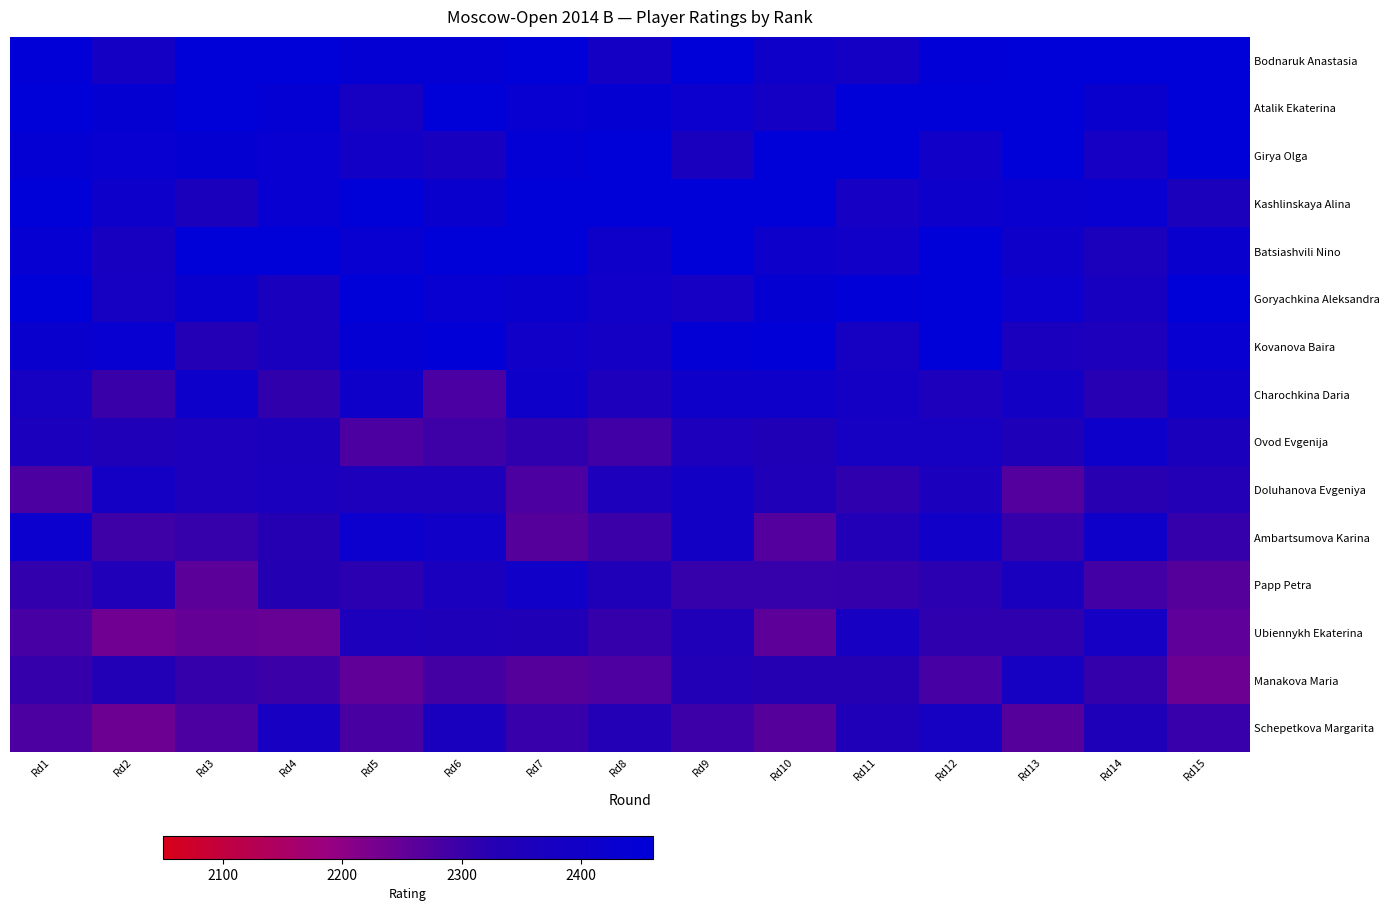

What is the spread (max minus min) of values at Rd3?

212